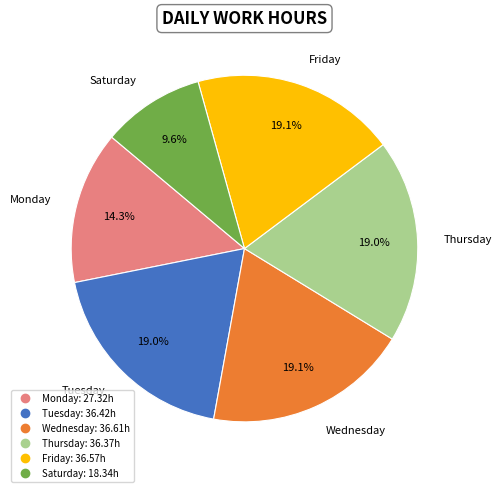

Is there any slice that represents more than half of the pie?

No